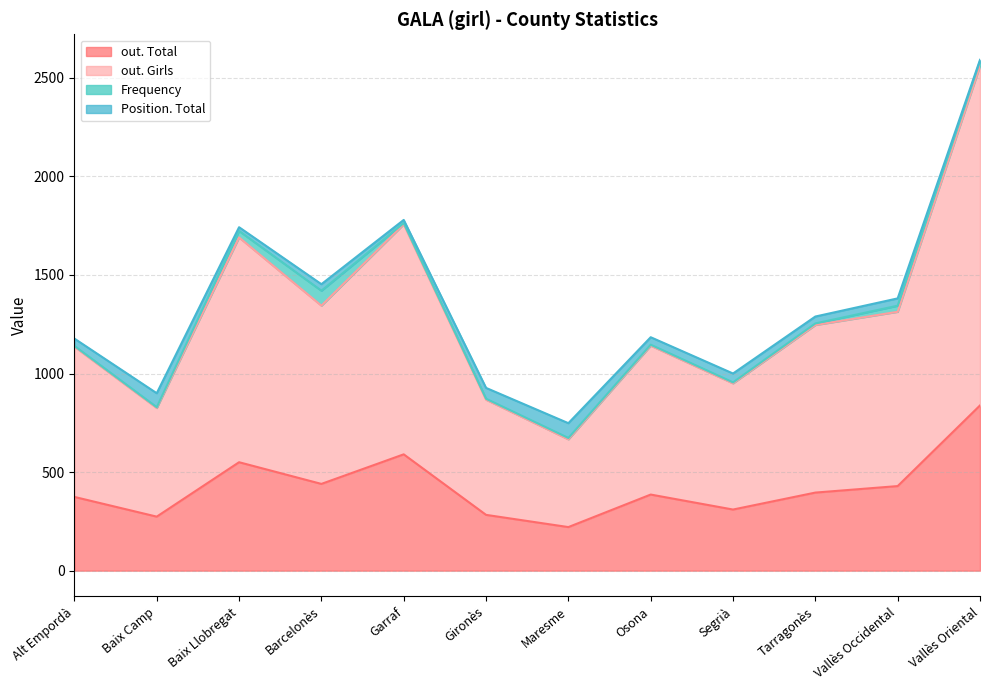

At which category is the sum across all series the highest?

Vallès Oriental